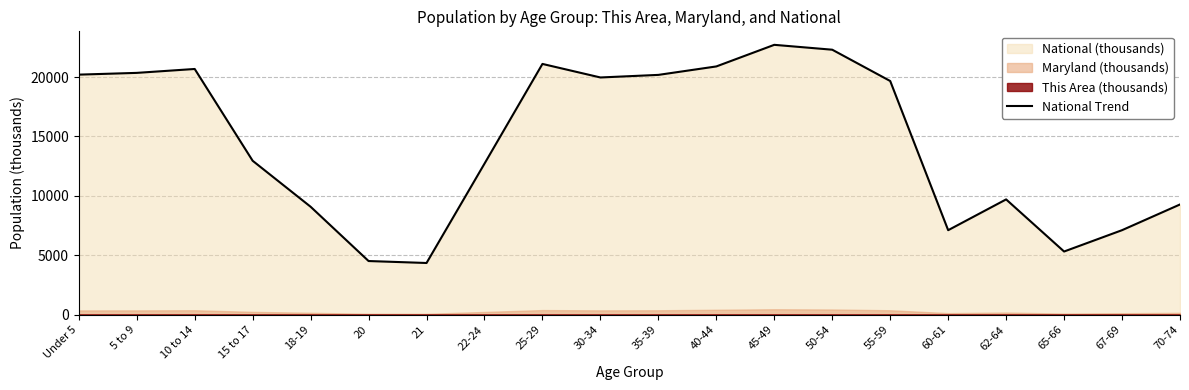

What is the difference between the second highest and second lowest values?

17779.0